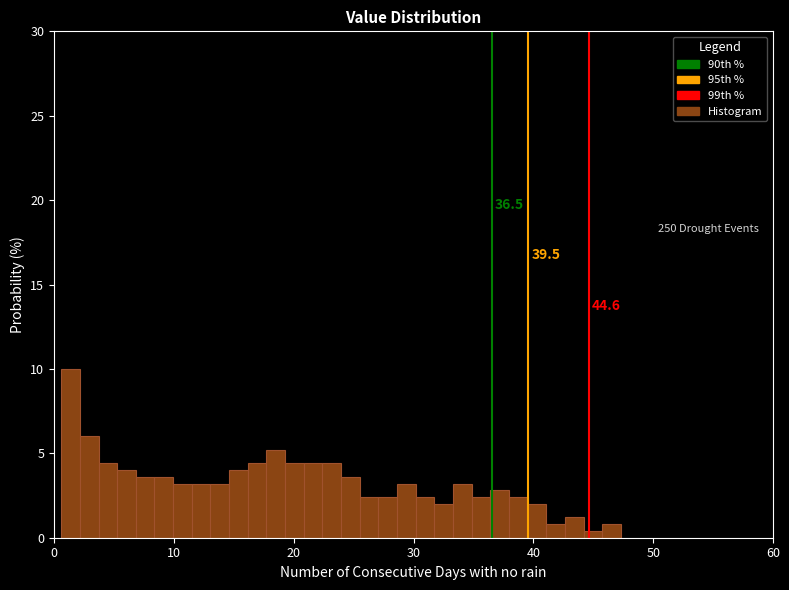

Read against the x-axis, roughly where is the centre of the tallest bar?

1